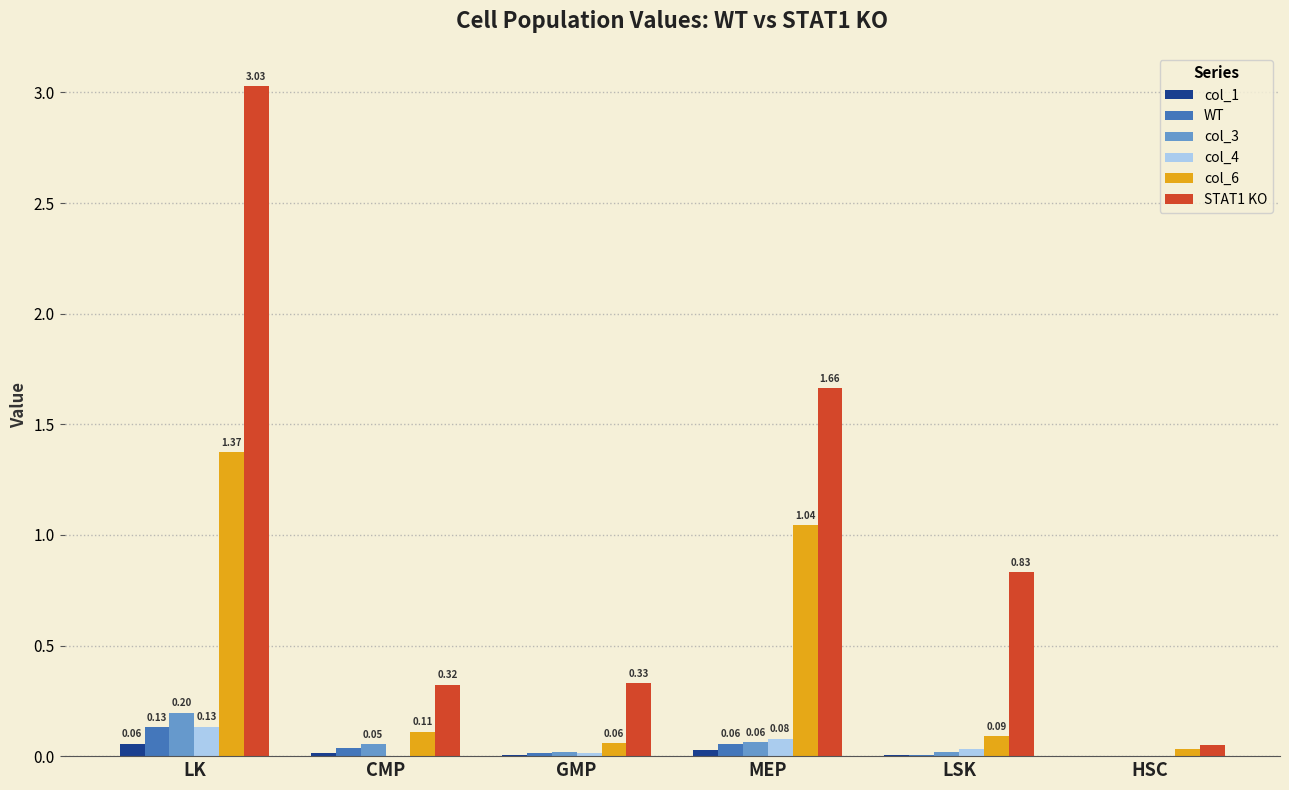

Which series changed the most between MEP and HSC?

STAT1 KO